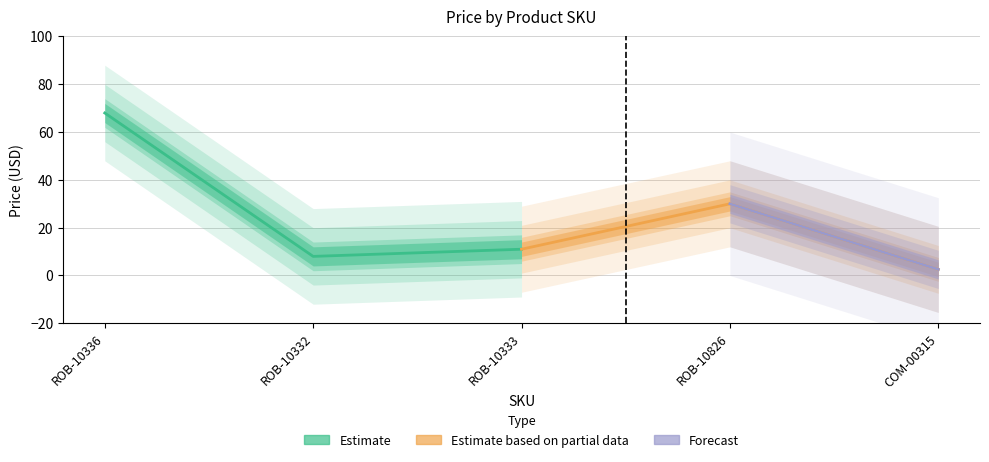

At which label is the value closest to 35?

ROB-10826